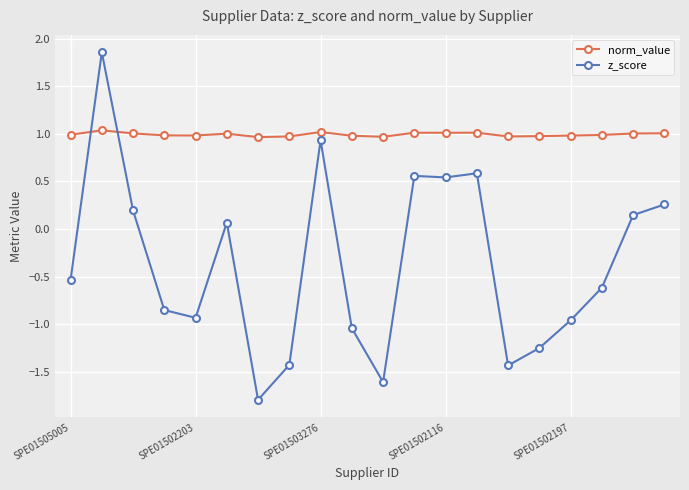

What is the value of the z_score point at the 18th from the left?

-0.6